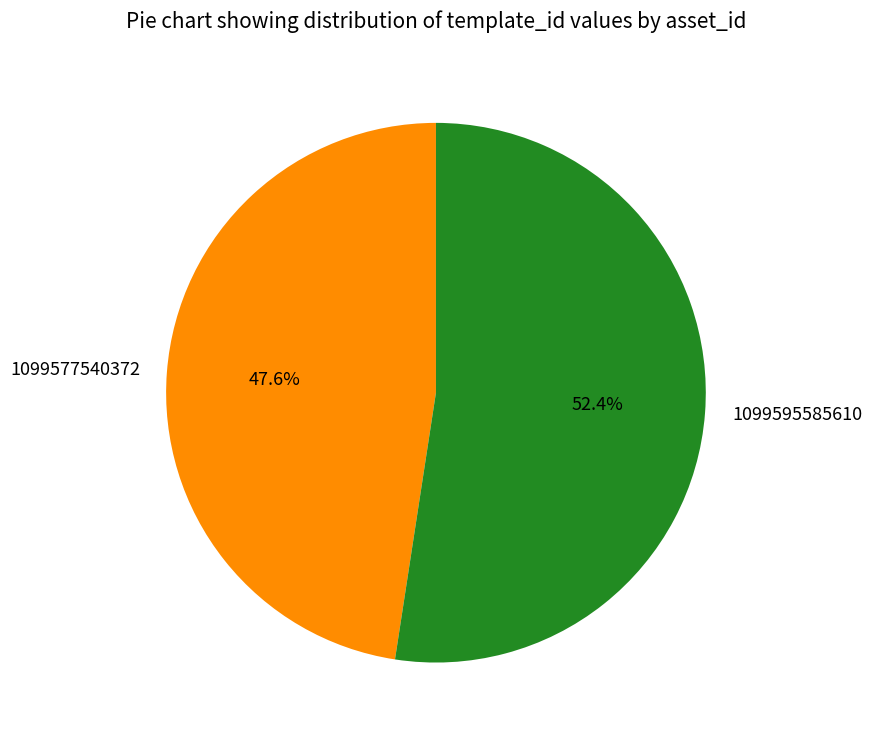

How many slices are in this pie chart?

2